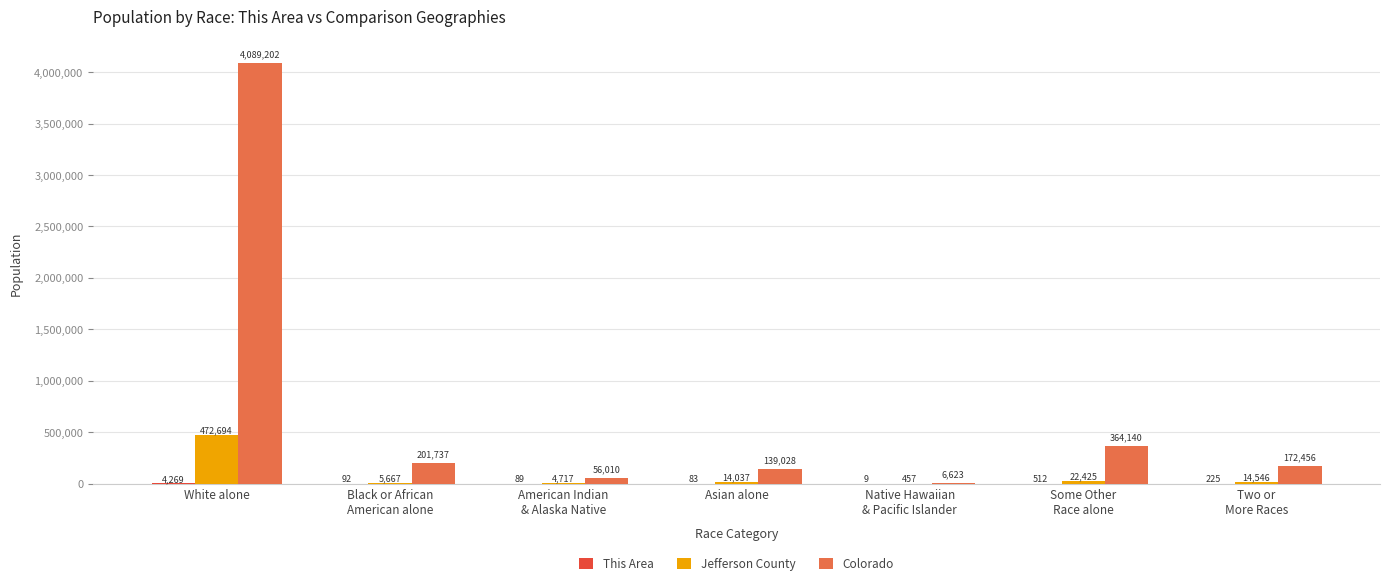

Which series has the largest total across all categories?

Colorado